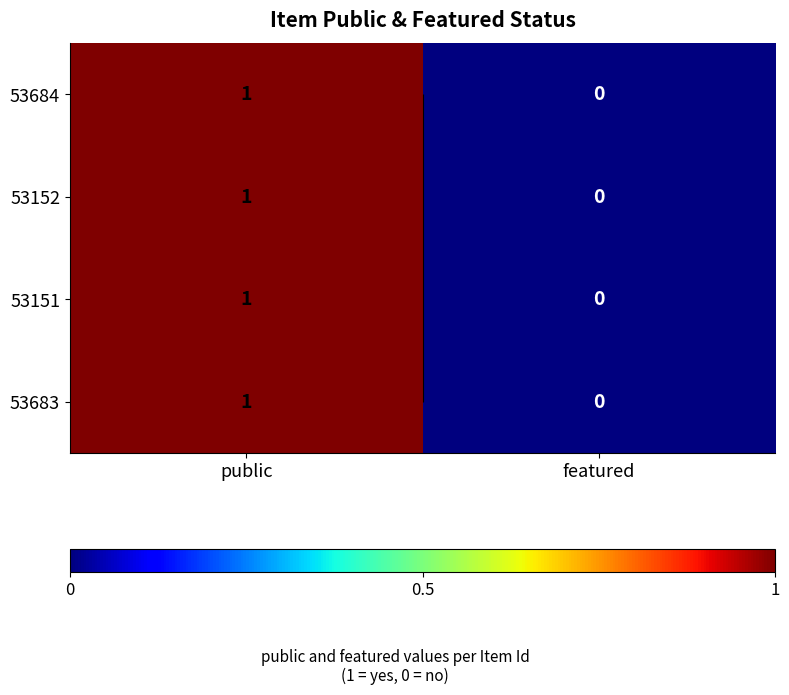

The value of 53684 at featured is 0. True or false?

True